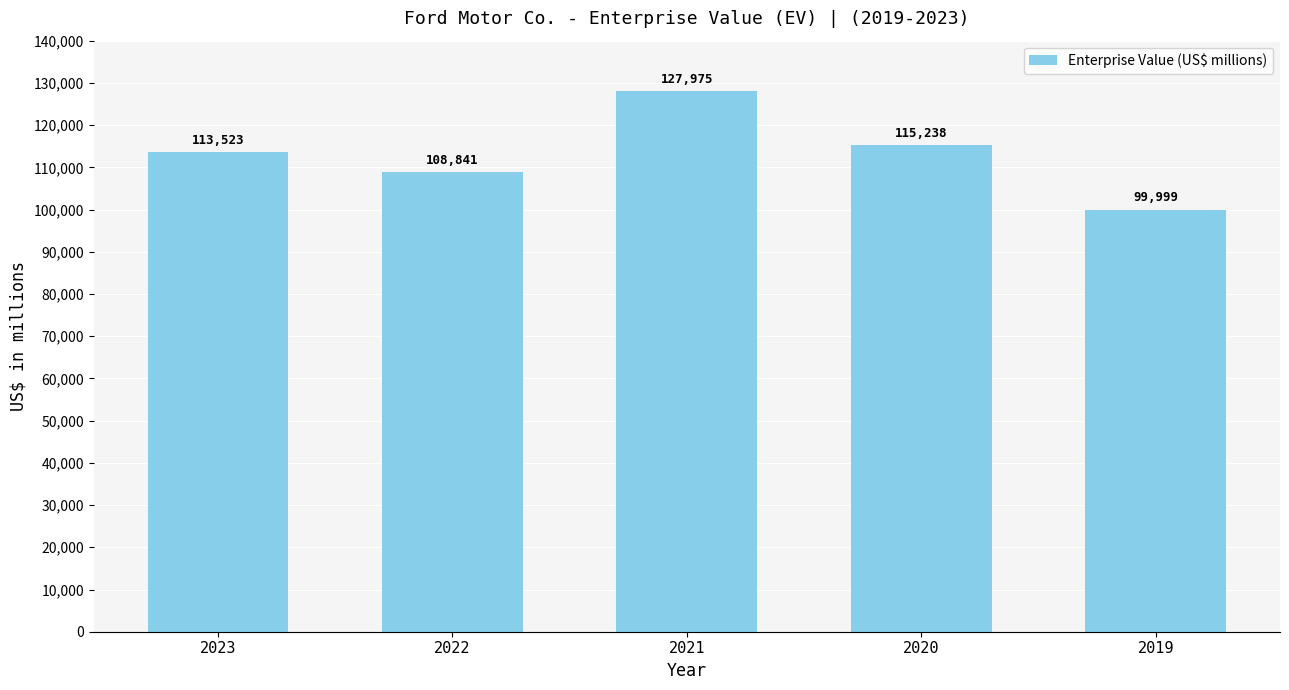

What is the average value?

113115